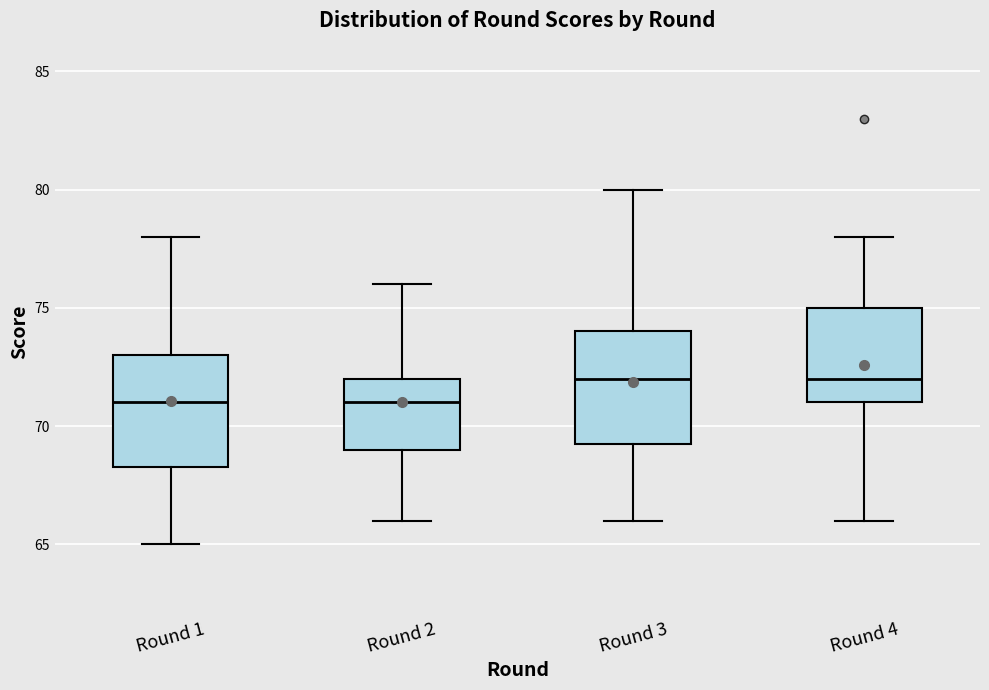

Reading left to right, read every box against the y-axis: the position of its median line, the range the box covers, and the ends of its whiskers. The values are not printed on the chart, so give them approximately, as read against the axis.

Round 1: median 71.0, box 68.5 to 73.0, whiskers 65.0 to 78.0
Round 2: median 71.0, box 69.0 to 72.0, whiskers 66.0 to 76.0
Round 3: median 72.0, box 69.5 to 74.0, whiskers 66.0 to 80.0
Round 4: median 72.0, box 71.0 to 75.0, whiskers 66.0 to 78.0